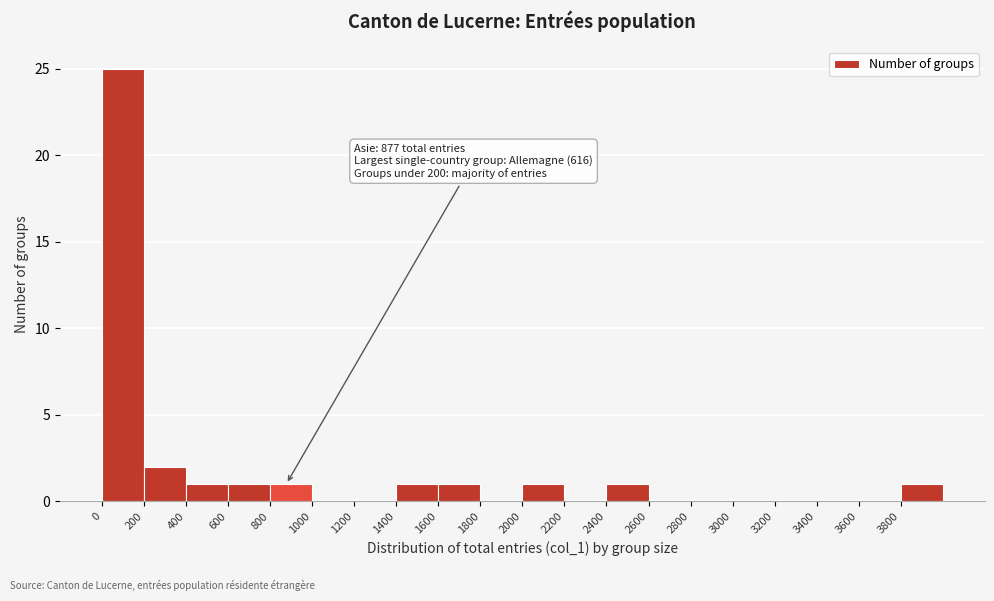

Which range on the x-axis has the tallest bar?

0 to 200